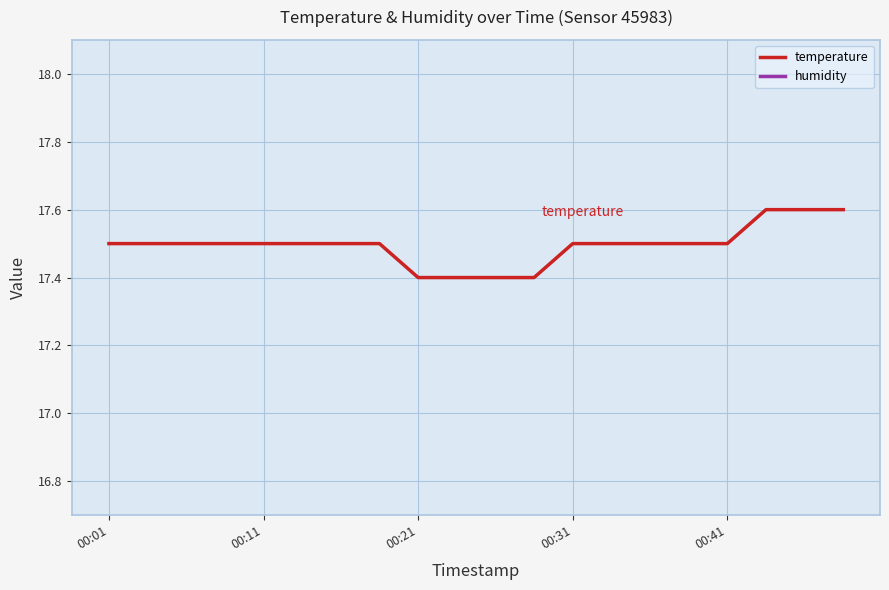

True or false: humidity and temperature intersect in this chart.

False